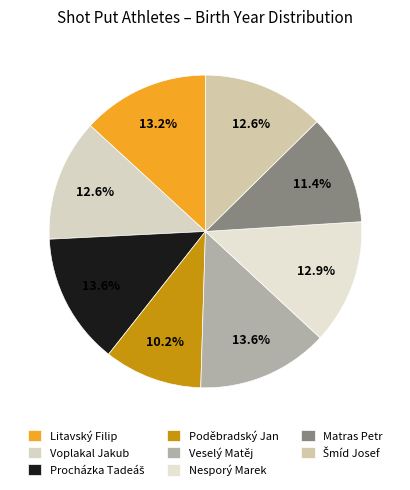

The Voplakal Jakub slice represents 13% of the pie. True or false?

True